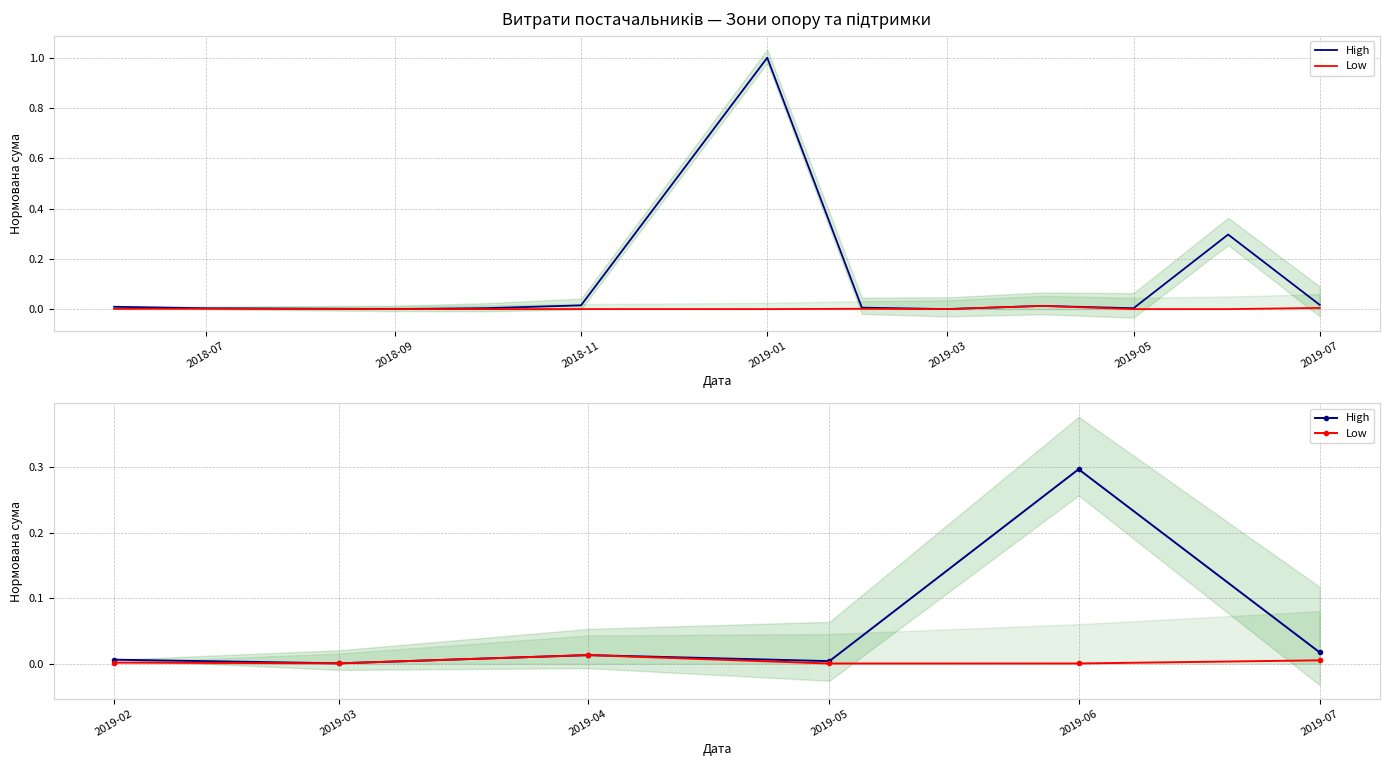

How many categories are shown in the chart?

6